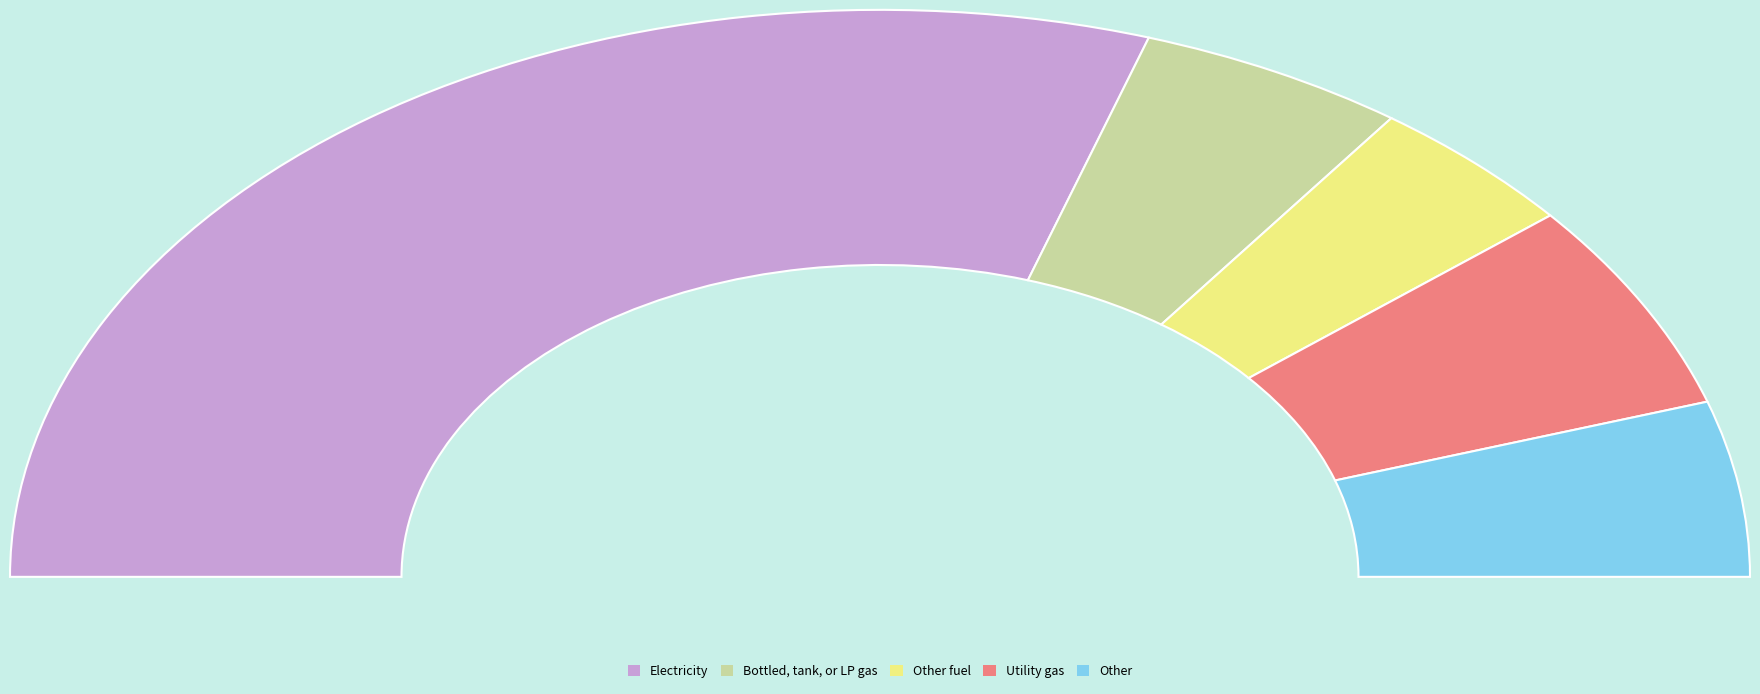

The J slice represents 24% of the pie. True or false?

False